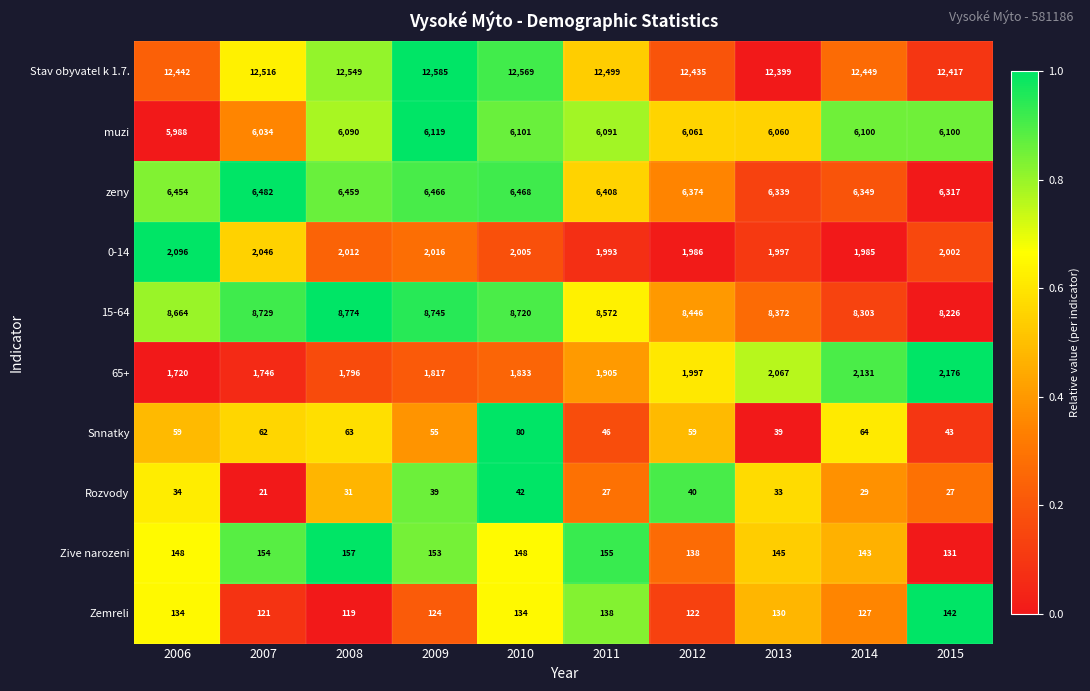

Between 2006 and 2009, which series saw the biggest shift?

Stav obyvatel k 1.7.